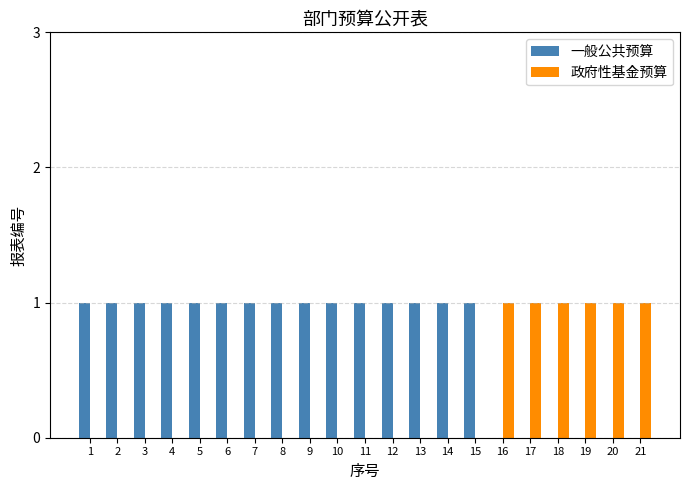

How many 政府性基金预算 values are between 0 and 1?

21